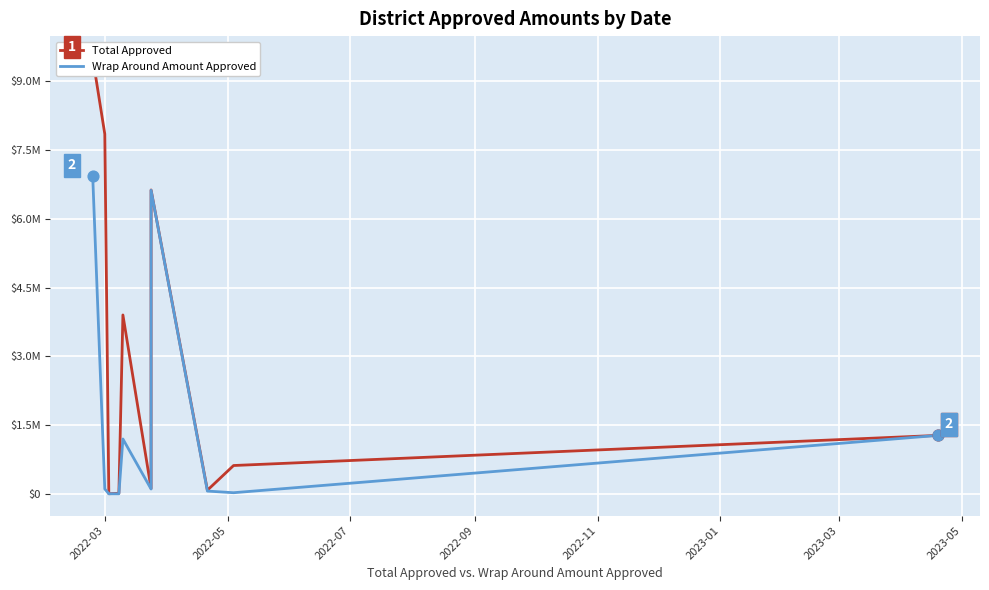

Which series contains the lowest Y value?

Wrap Around Amount Approved